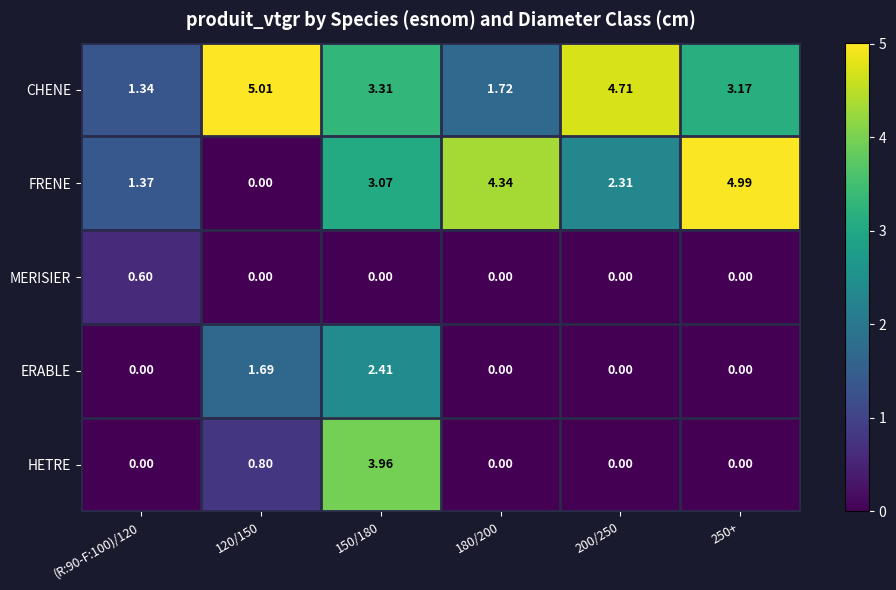

Rank the series by their maximum value, from lowest to highest.

MERISIER, ERABLE, HETRE, FRENE, CHENE